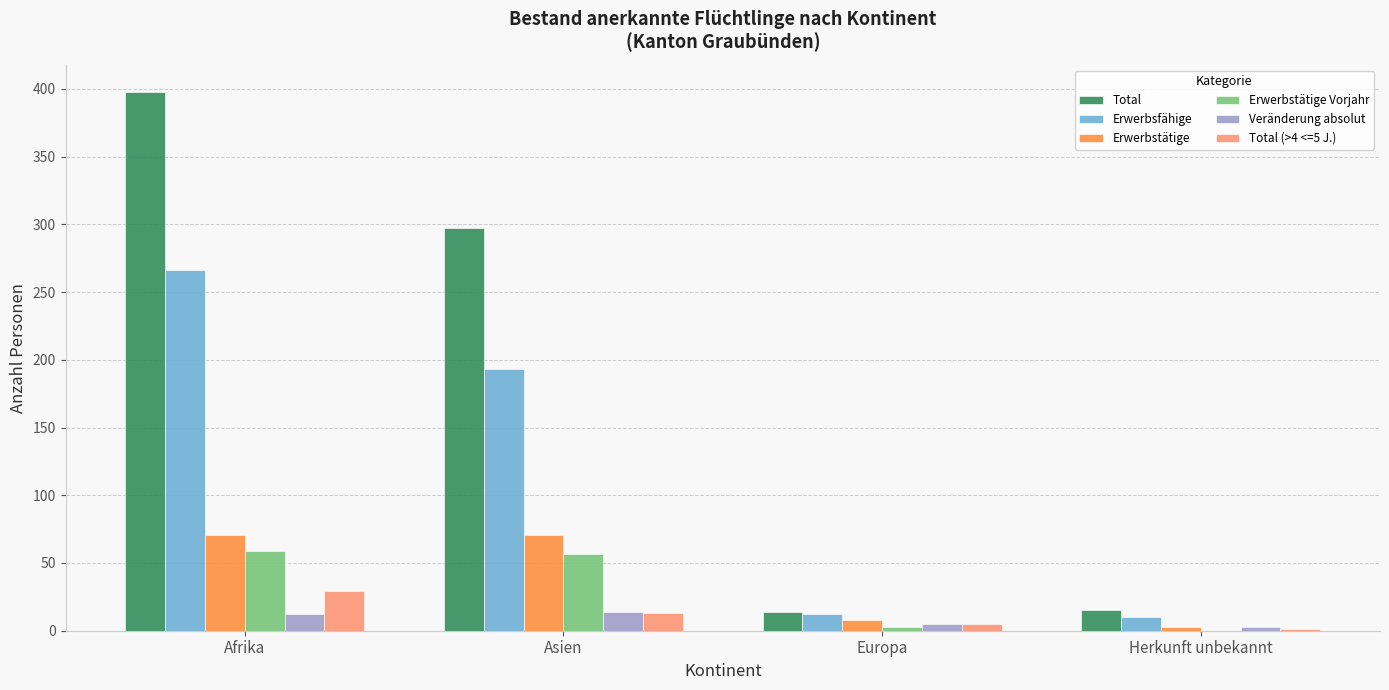

At which category is the sum across all series the highest?

Afrika